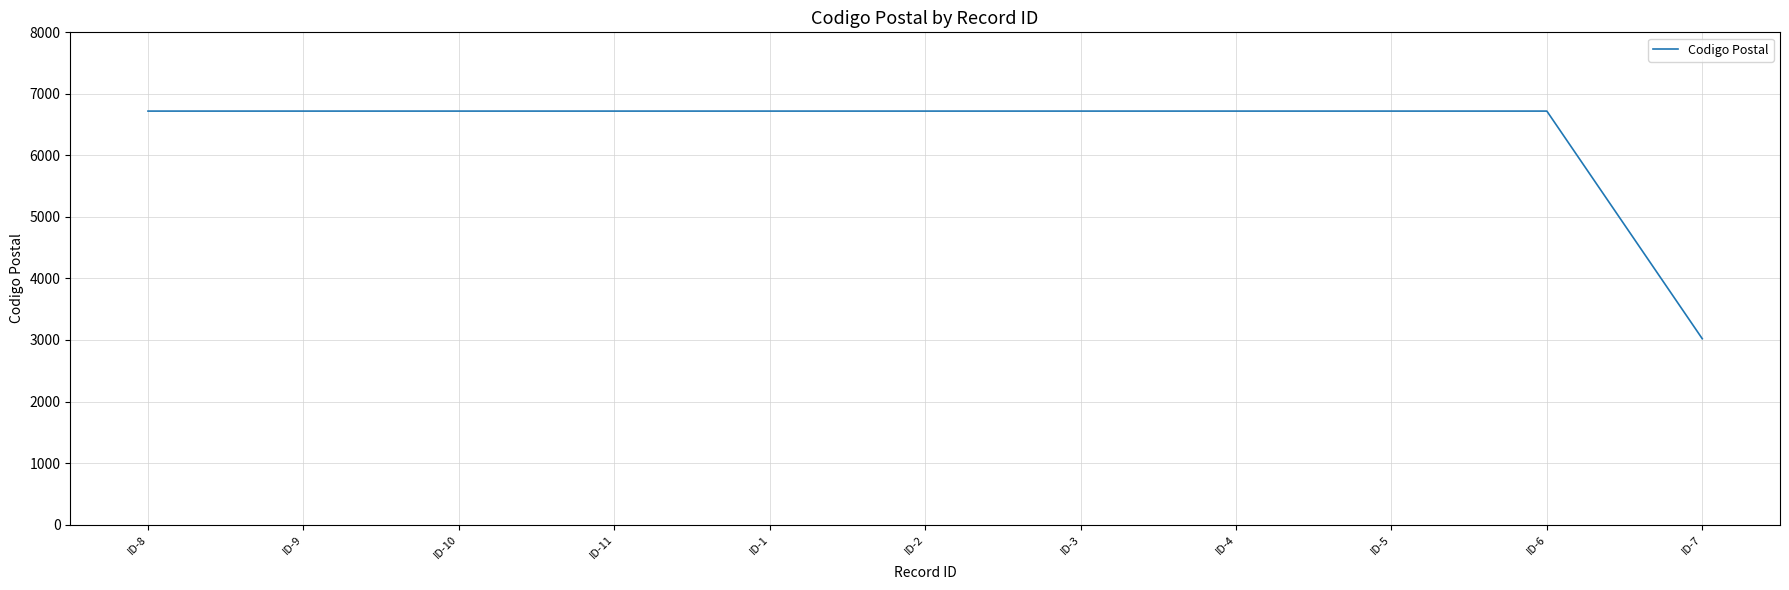

Reading left to right, transcribe all the data shown in this chart.

6720	6720	6720	6720	6720	6720	6720	6720	6720	6720	3020